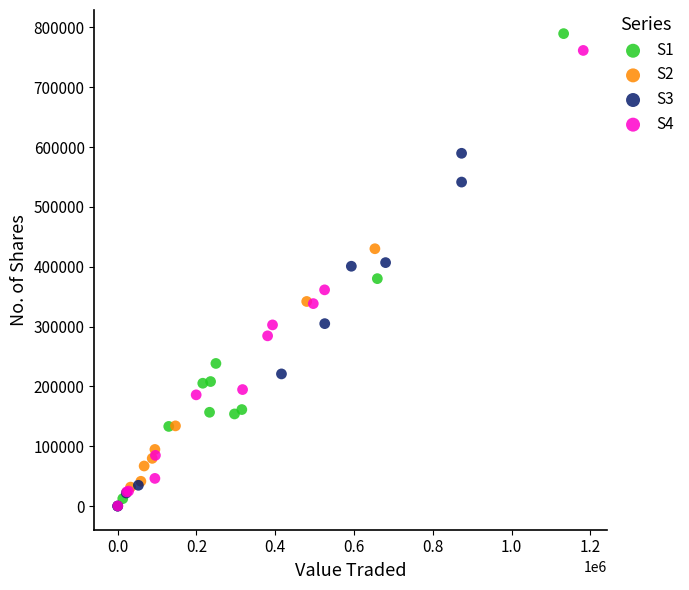

What are all the series names shown in the legend?

S1, S2, S3, S4